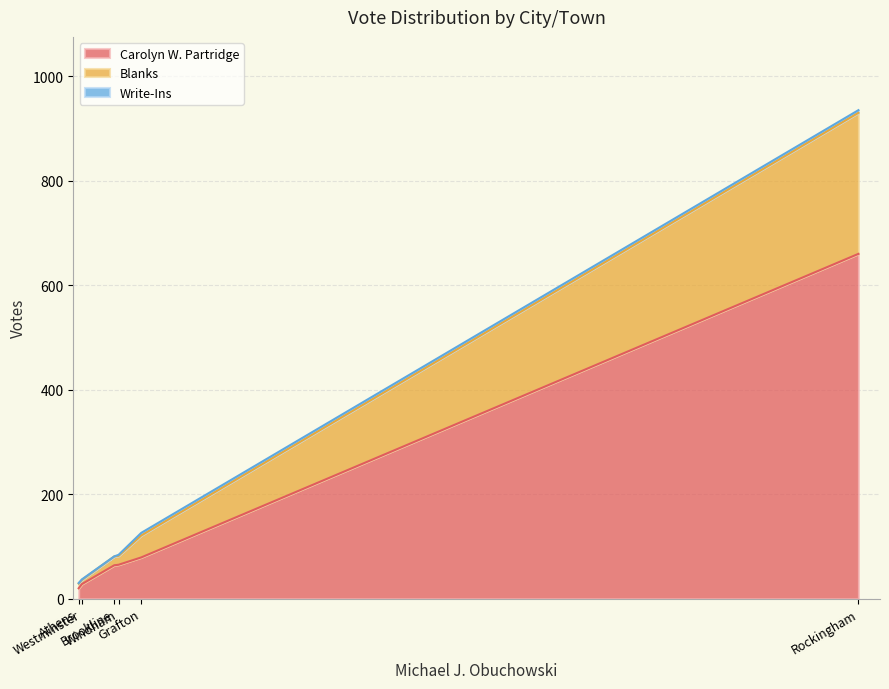

How many data points does each series have?

6